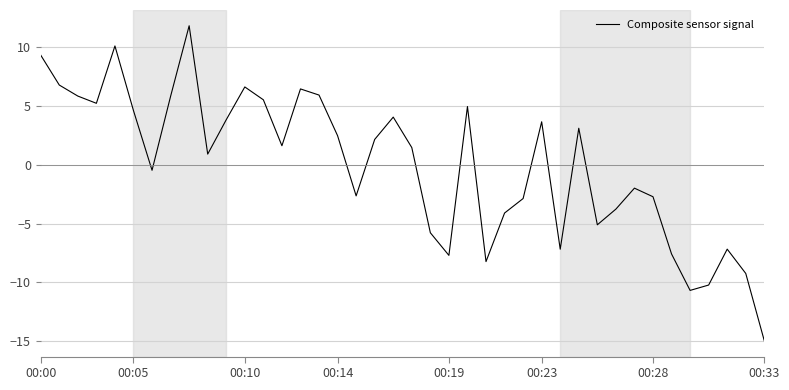

What is the minimum value shown in the chart?

-15.0